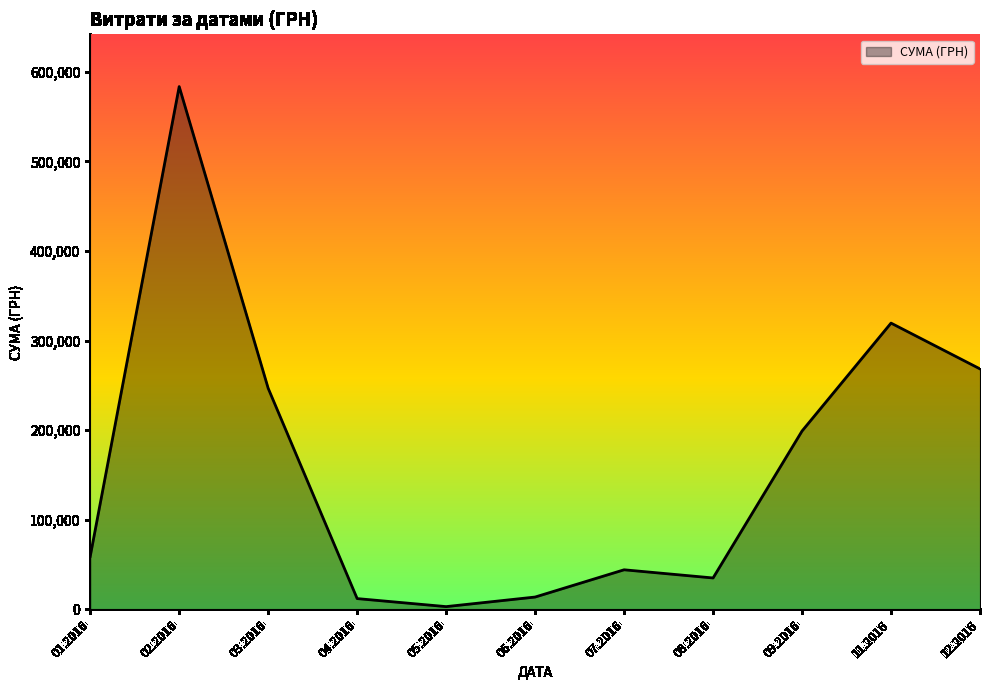

What is the difference between the maximum and minimum values?

580399.0